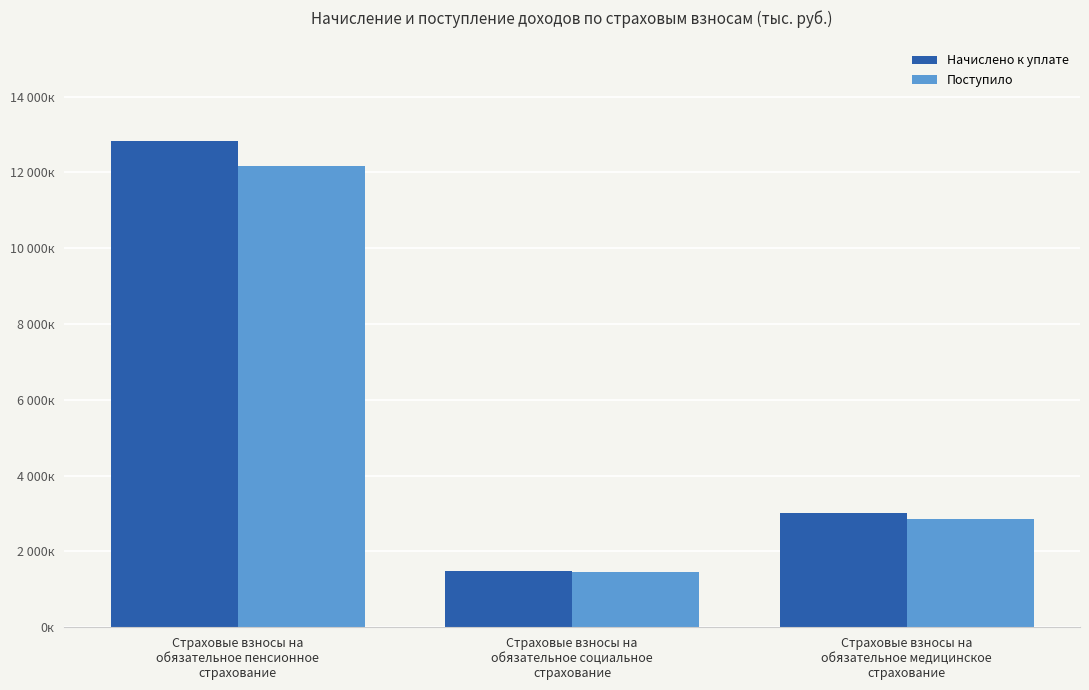

Which series has the largest total across all categories?

Начислено к уплате